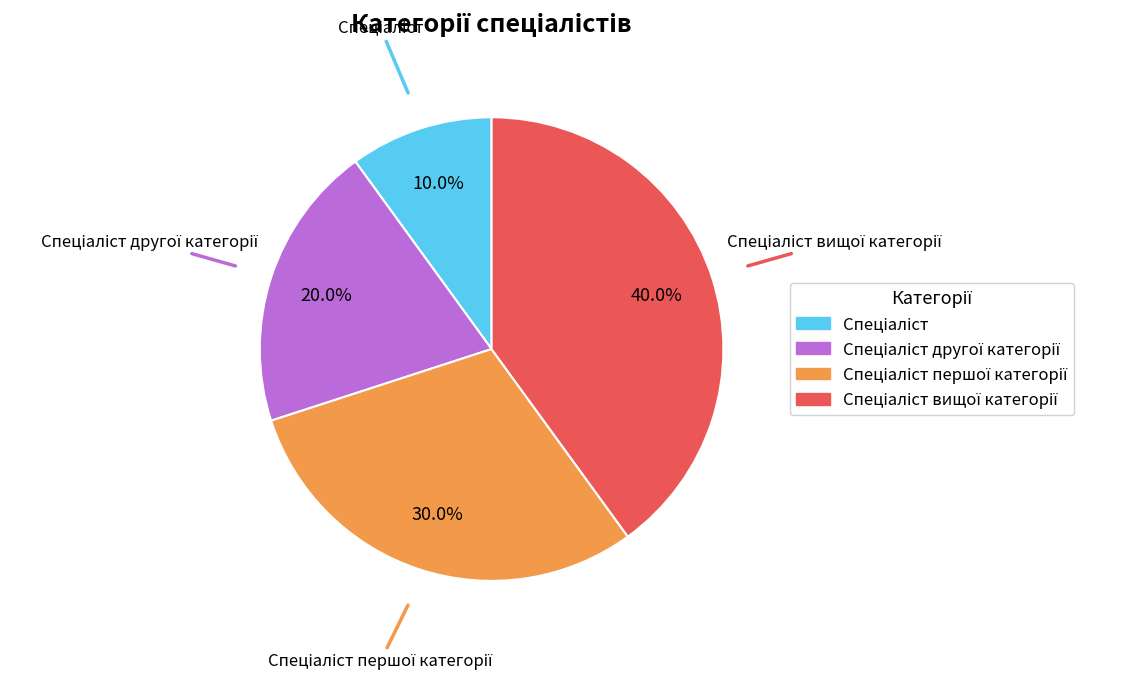

Is there a majority slice in this chart?

No